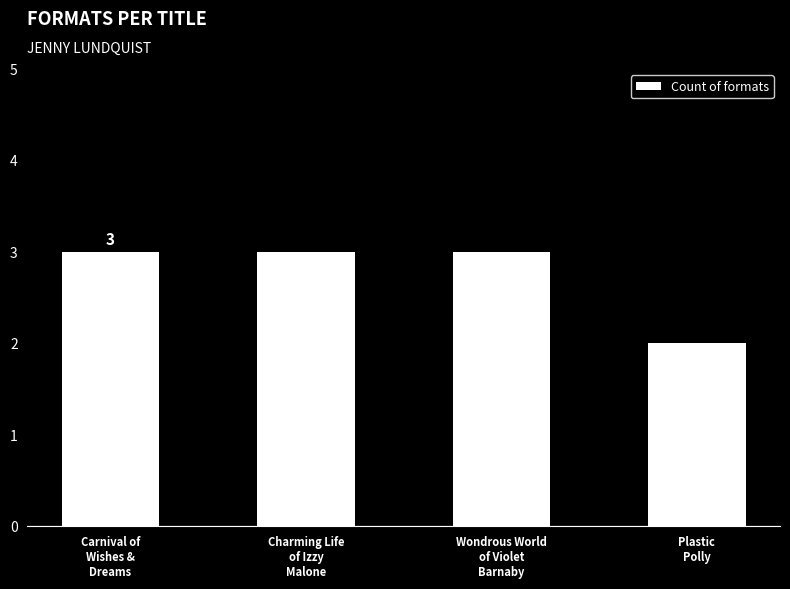

What is the greatest value displayed?

3